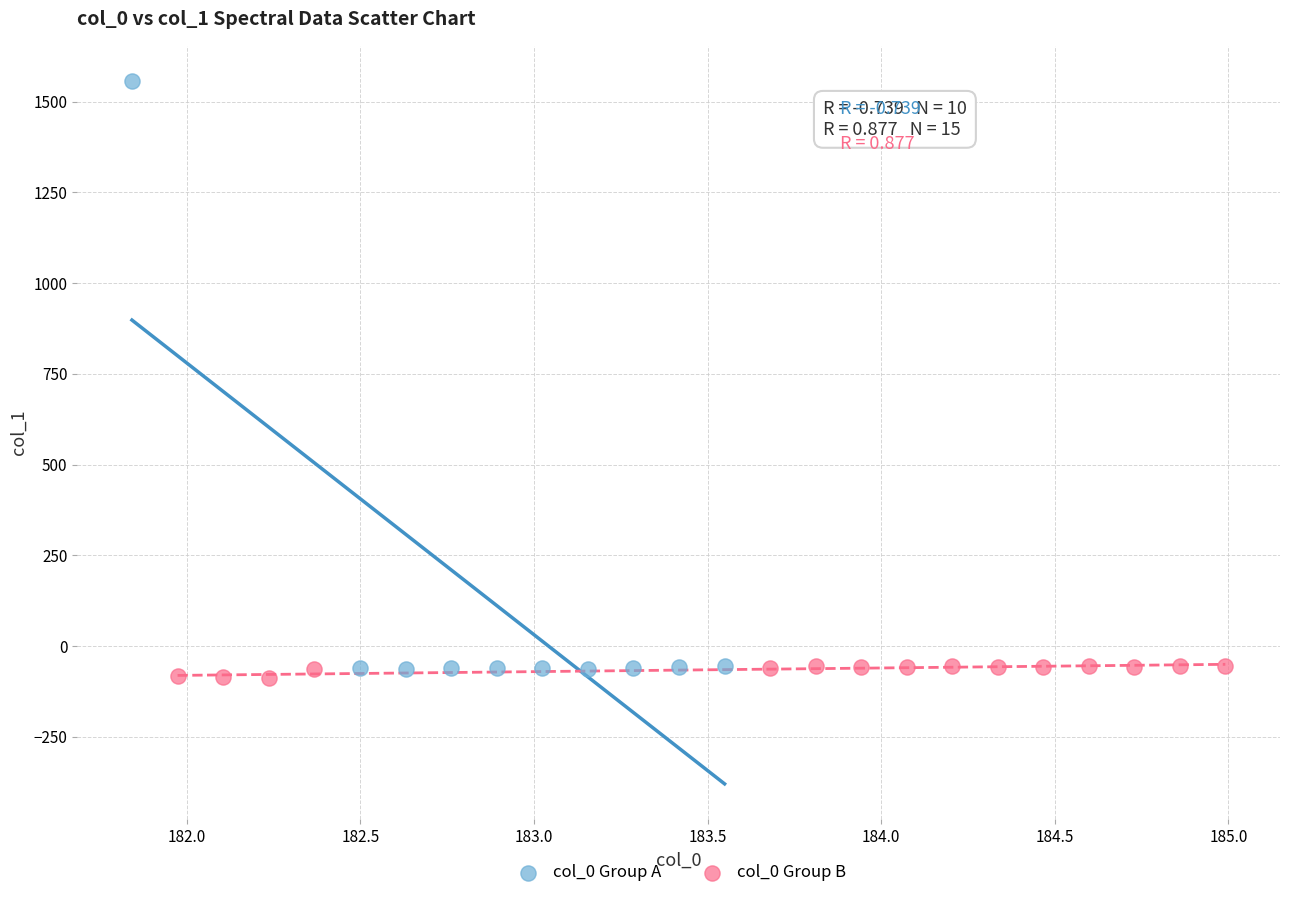

Which series has the largest Y range (max minus min)?

col_0 Group A